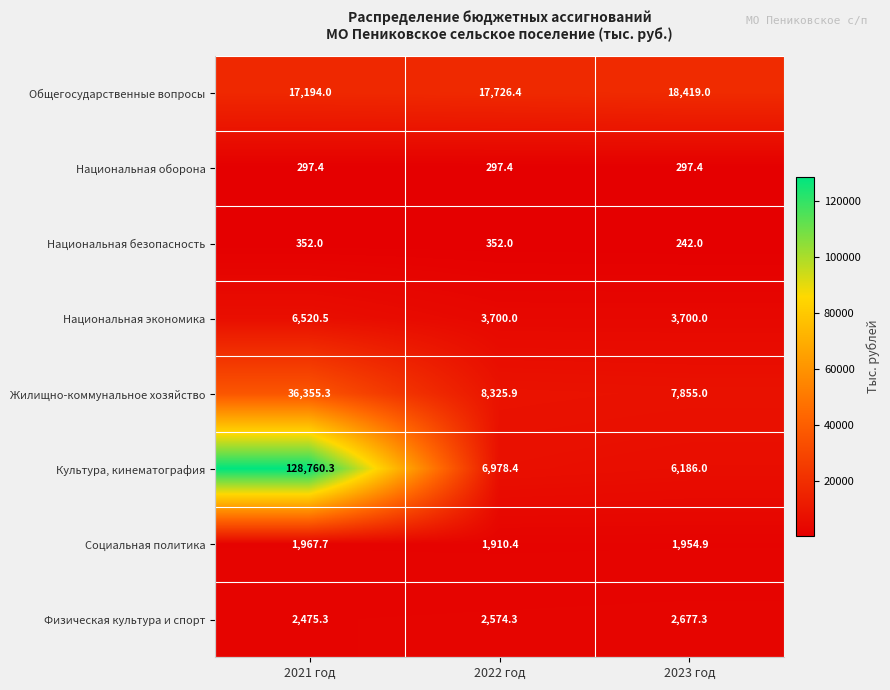

What is the minimum value for Жилищно-коммунальное хозяйство?

7855.0